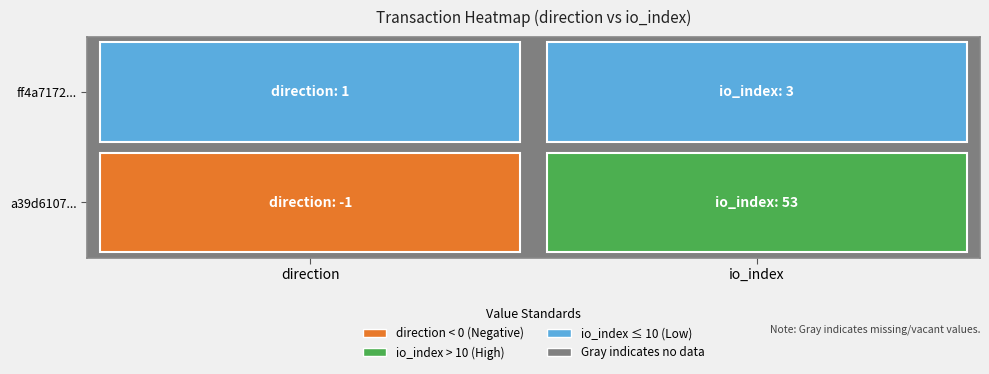

Rank the categories by a39d6107aba5721f691173220ac8398fc71d27d value from highest to lowest.

1, 0